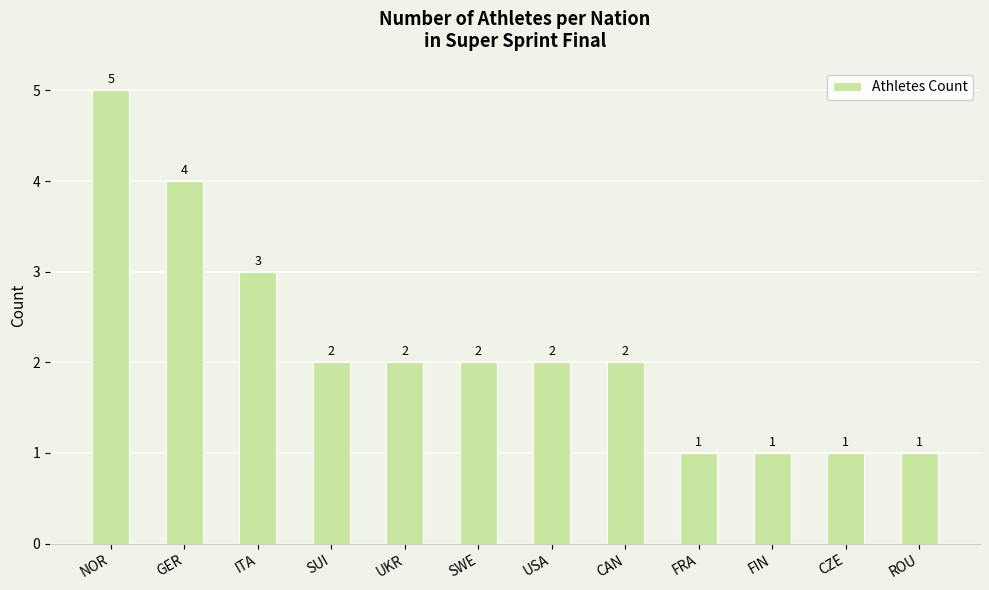

At which label is the value closest to 3?

ITA